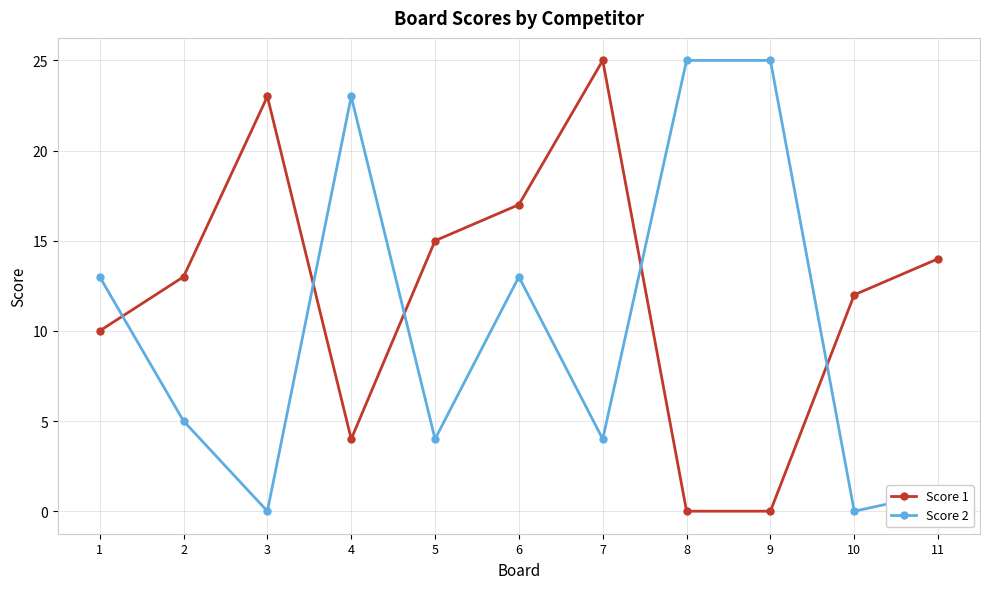

What is the maximum value shown in the chart?

25